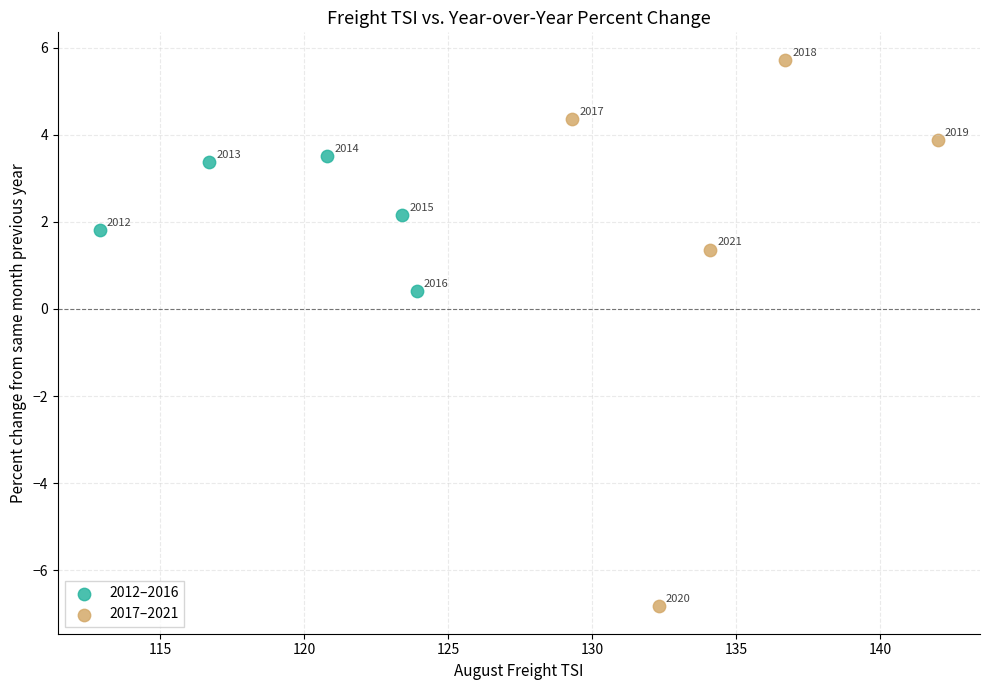

Which series reaches the minimum Y coordinate?

2017–2021